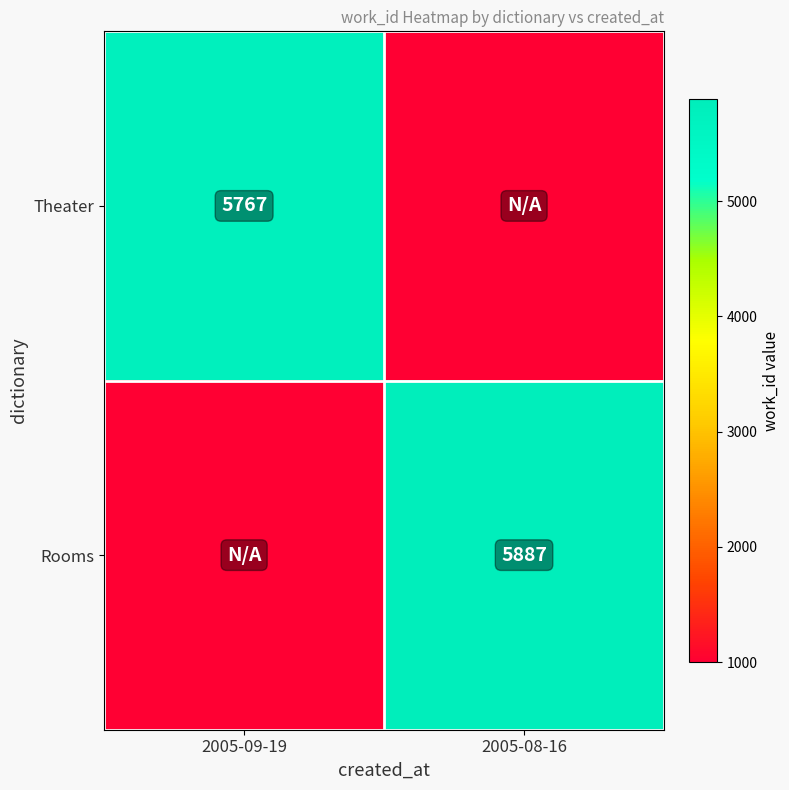

The Theater series shows 2585 at 2005-09-19. True or false?

False